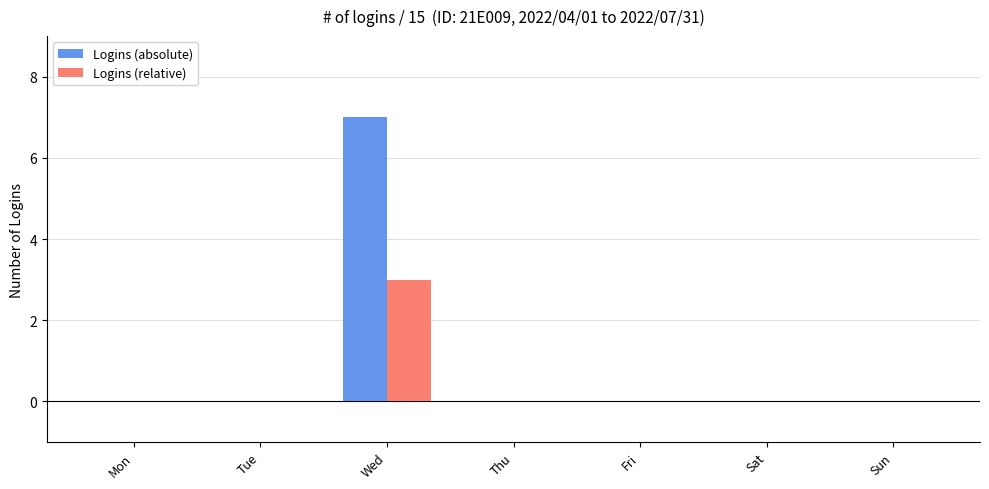

What is the maximum value for Logins (absolute)?

7